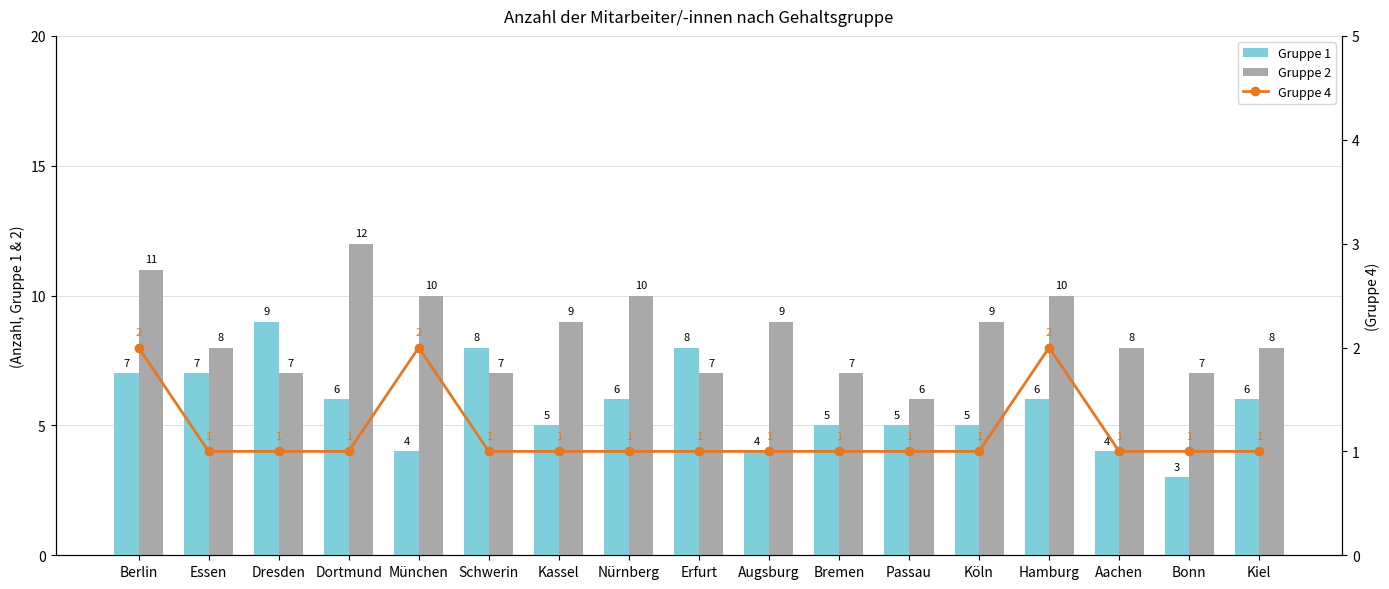

What is the difference between the maximum and second lowest values in the Gruppe 2 series?

5